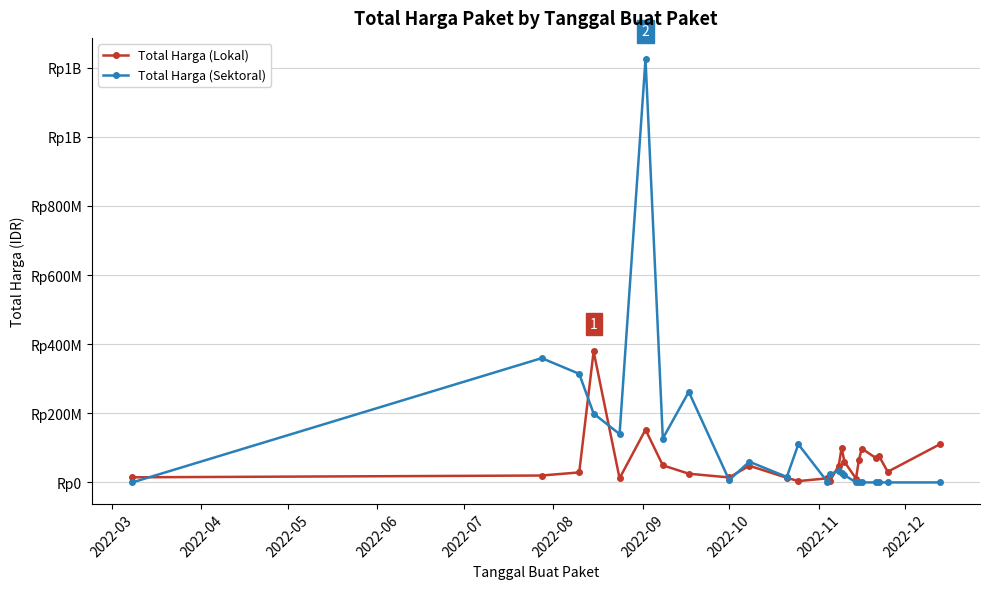

Is this an area chart (filled region under the line)?

No